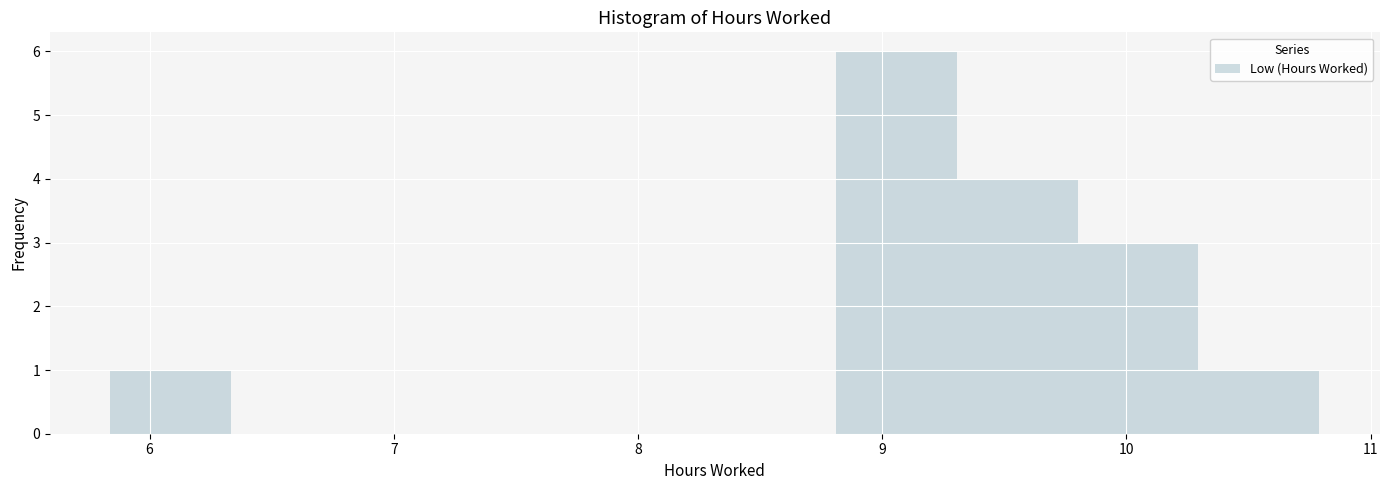

Reading left to right, list every bar in this chart as the range it spans on the x-axis followed by its height. Neither the bar edges nor the heights are printed on the chart, so give them approximately, as read against the axes.

5.8 to 6.3: 1
6.3 to 6.8: 0
6.8 to 7.3: 0
7.3 to 7.8: 0
7.8 to 8.3: 0
8.3 to 8.8: 0
8.8 to 9.3: 6
9.3 to 9.8: 4
9.8 to 10.3: 3
10.3 to 10.8: 1